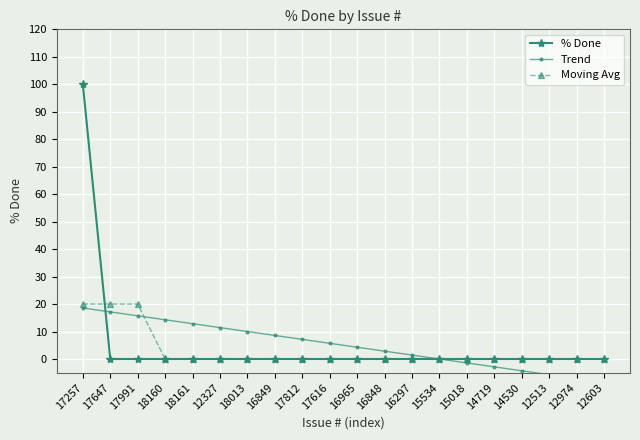

Which series ends up on top after the final intersection of Moving Avg and Trend?

Moving Avg